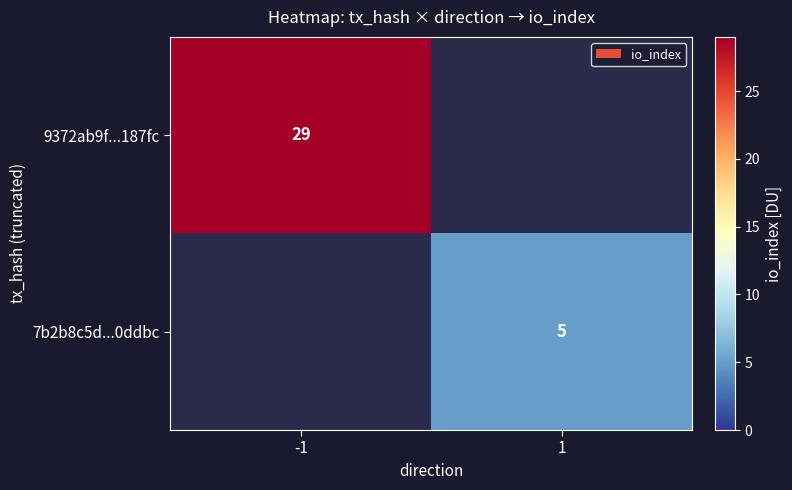

True or false: 9372ab9f...187fc has a value of 11 at -1.

False